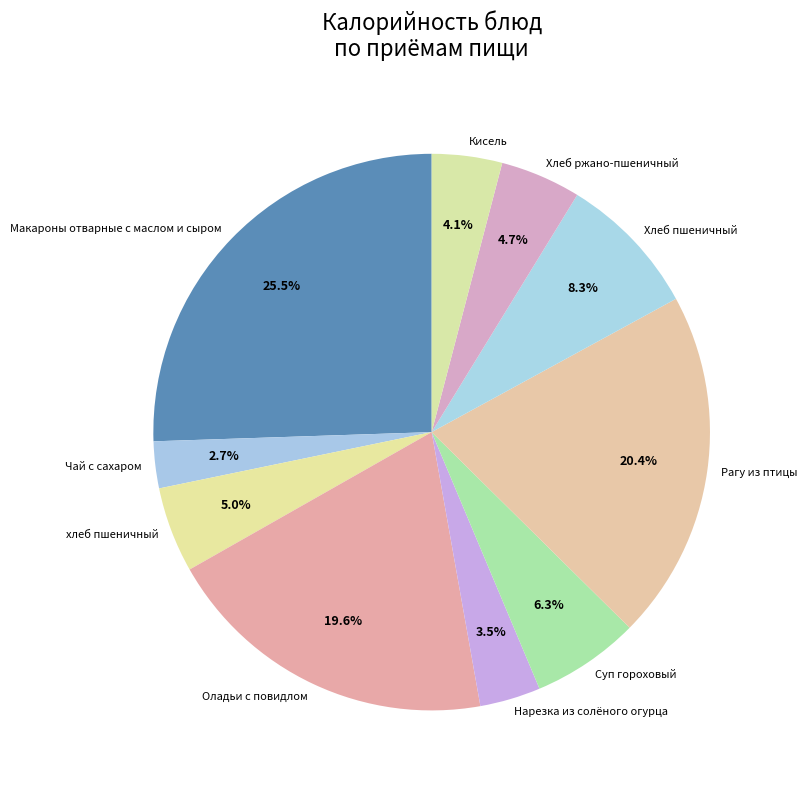

What percentage is the Оладьи с повидлом slice, to the nearest percent?

20%